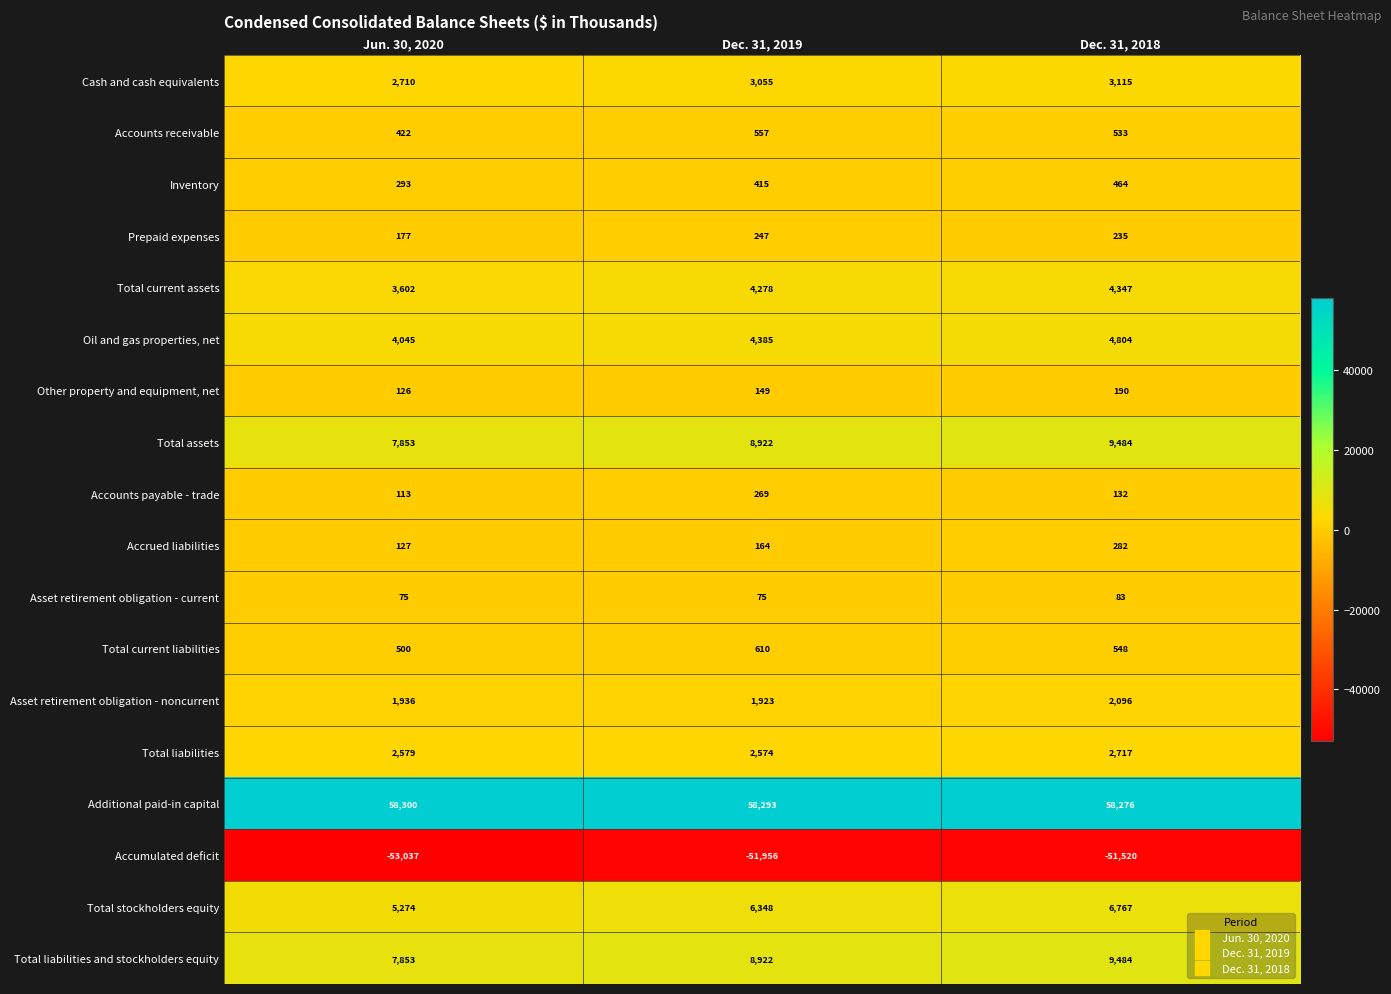

Is it true that Asset retirement obligation - noncurrent equals 2096 at Dec. 31, 2018?

True